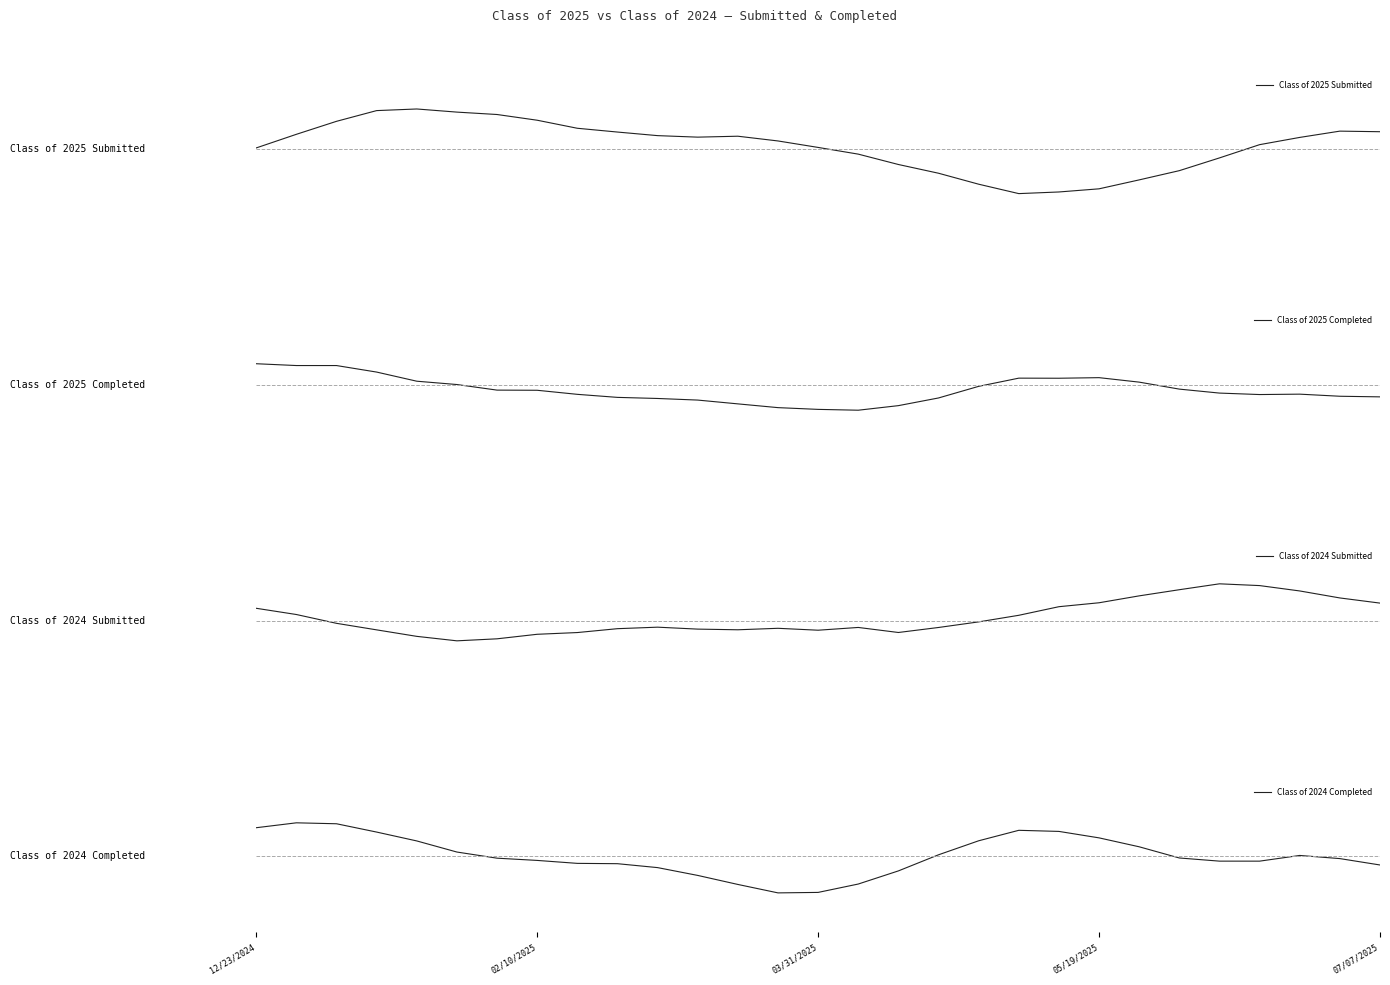

Is it true that Class of 2024 Submitted equals -0.1 at 12?

True